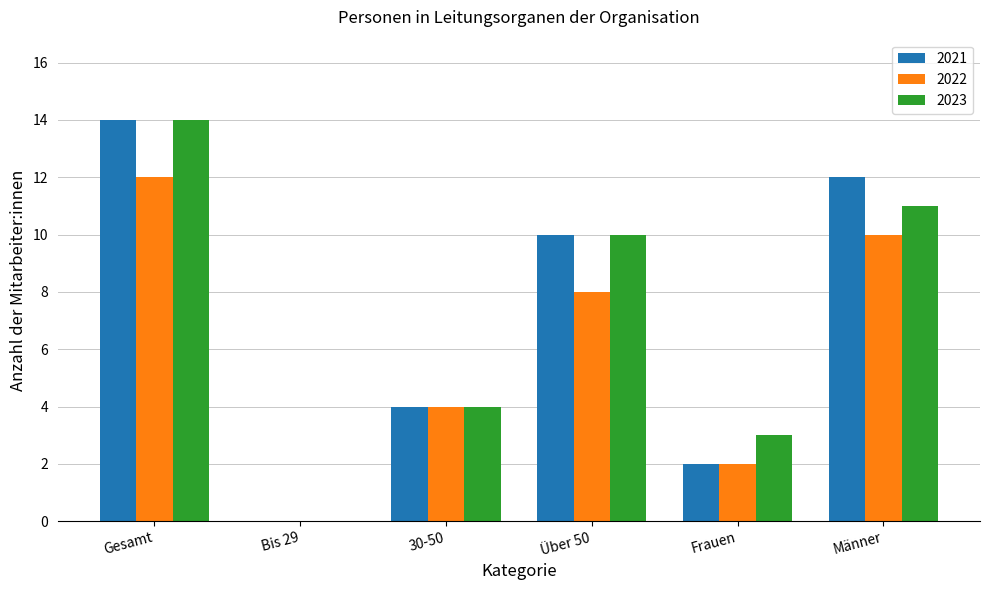

Which category has the highest value in the 2022 series?

Gesamt